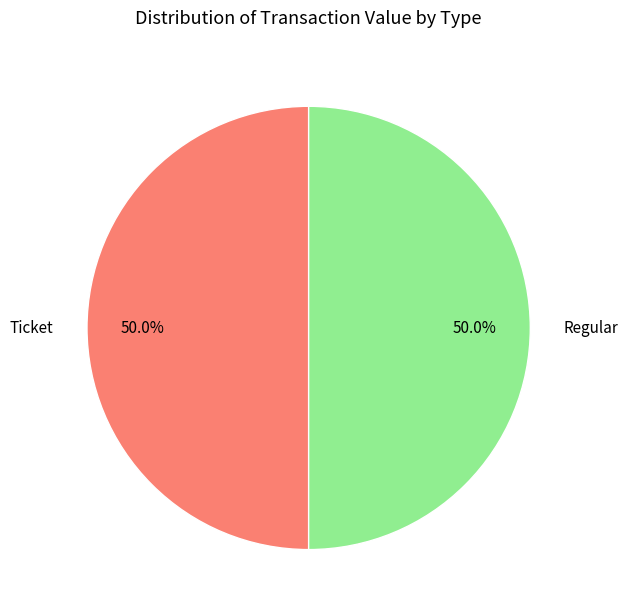

What percentage do Ticket and Regular together represent?

100.0%